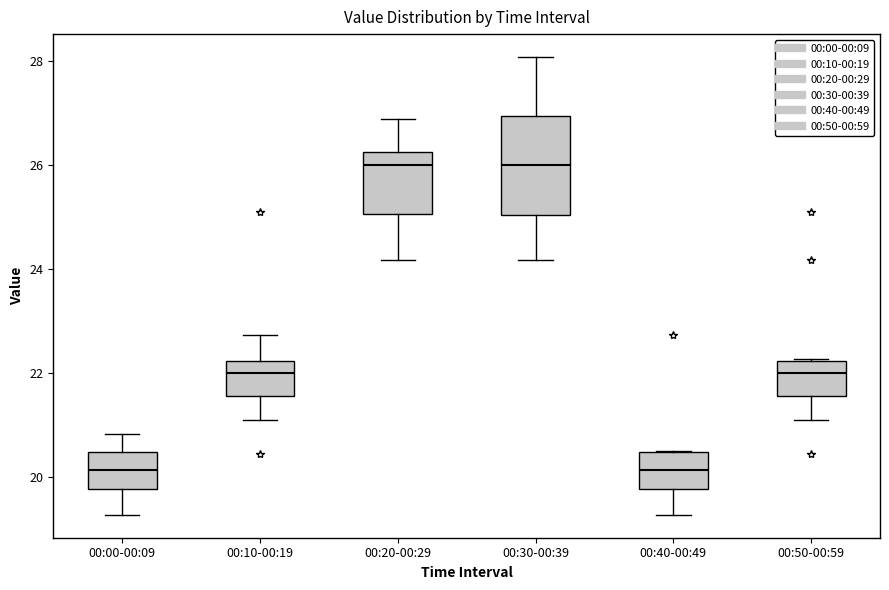

Which box is the tallest, from its lower edge to its upper edge?

00:30-00:39